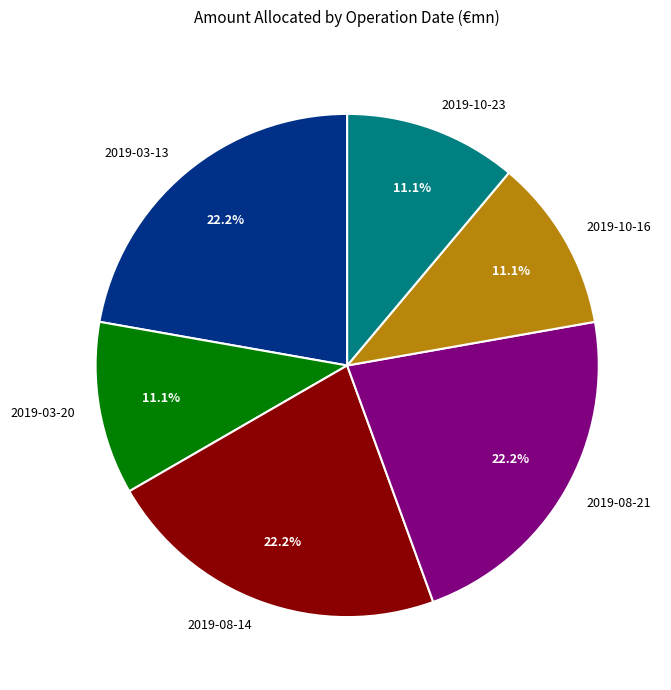

What portion of the pie excludes 2019-10-16?

88.9%